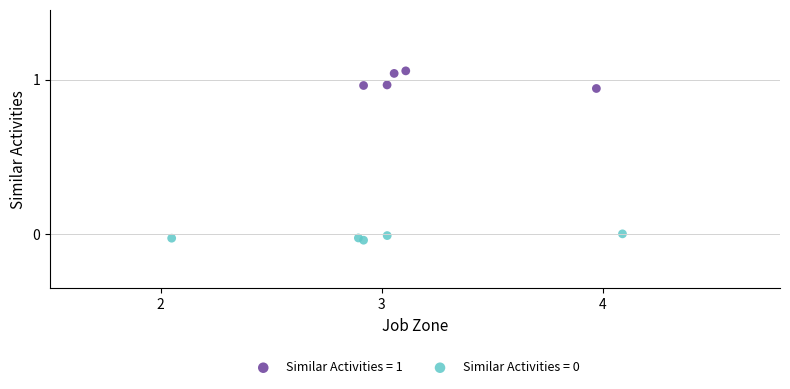

Which series has the largest Y range (max minus min)?

Similar Activities = 1